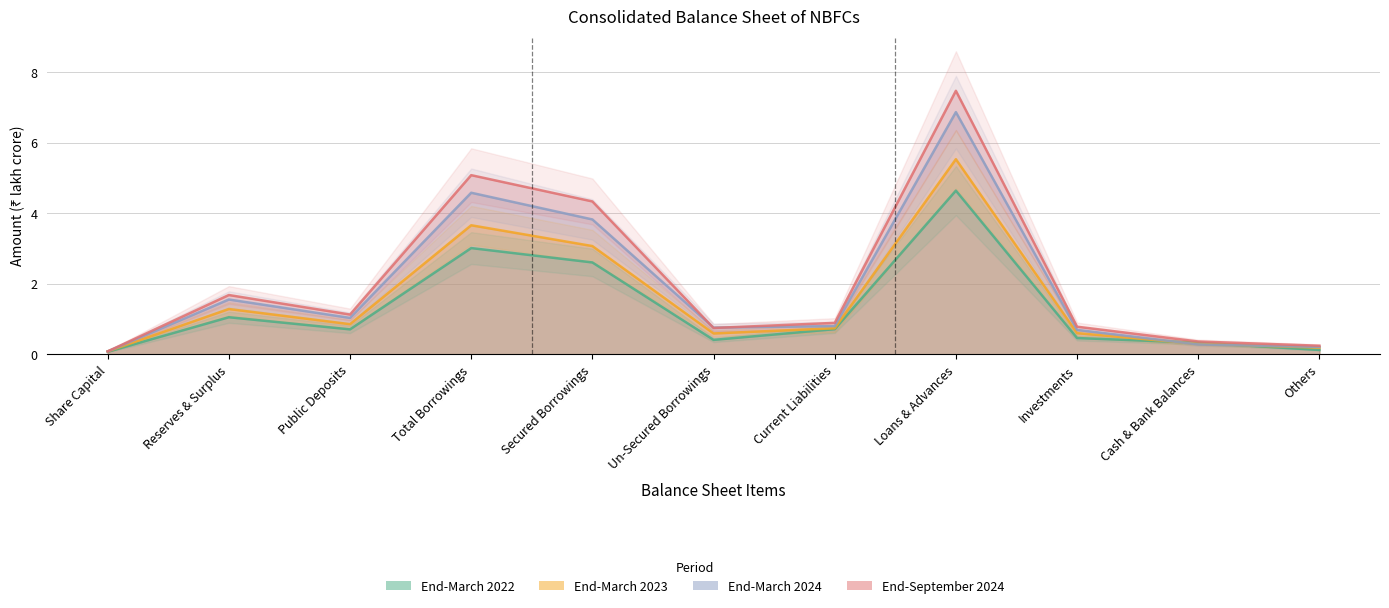

List the labels in order of End-March 2022 value, smallest first.

Share Capital, Others, Cash & Bank Balances, Un-Secured Borrowings, Investments, Public Deposits, Current Liabilities, Reserves & Surplus, Secured Borrowings, Total Borrowings, Loans & Advances